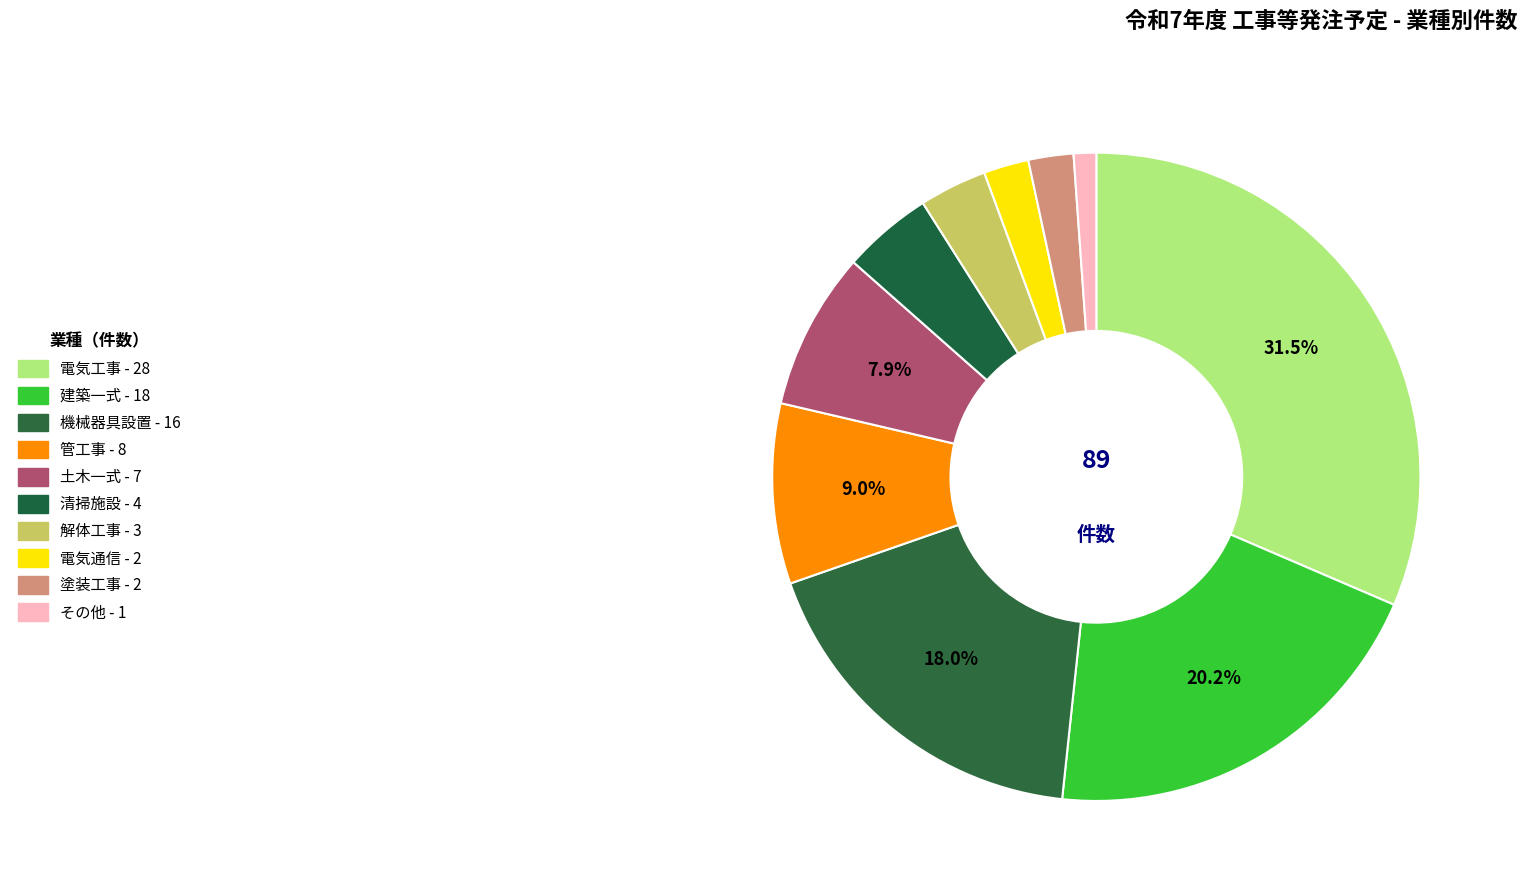

How many slices are in this pie chart?

10